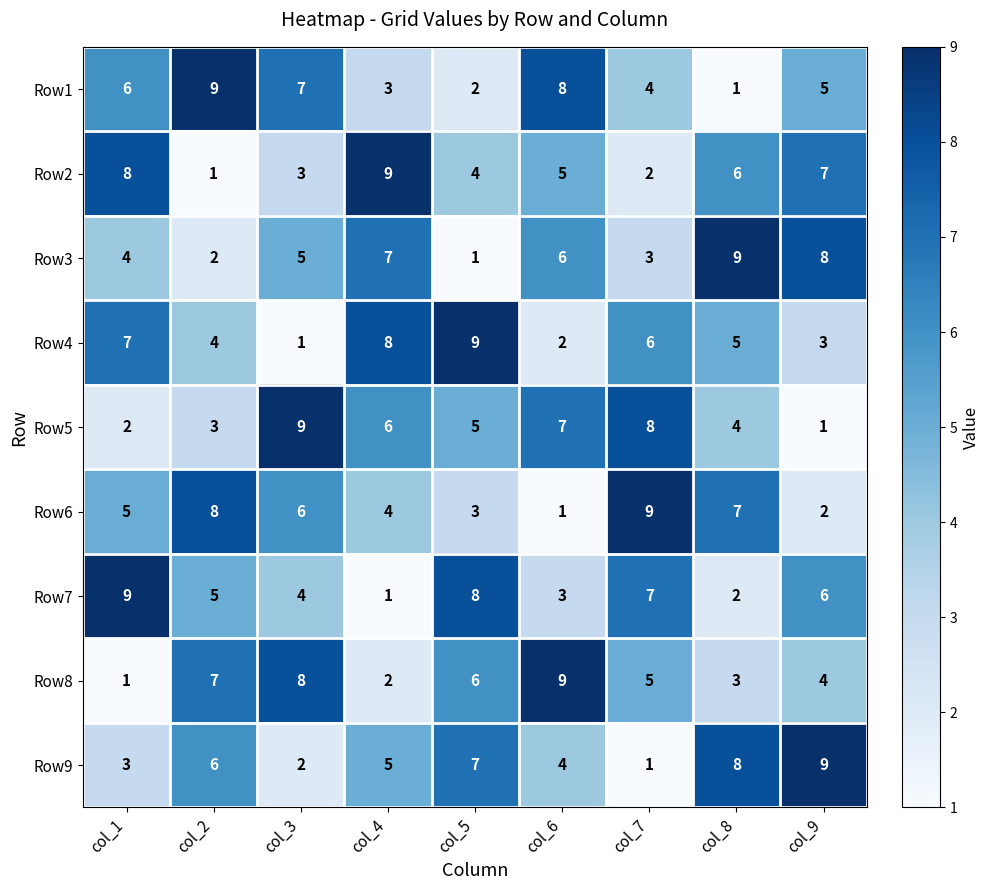

List the labels in order of Row9 value, smallest first.

col_7, col_3, col_1, col_6, col_4, col_2, col_5, col_8, col_9